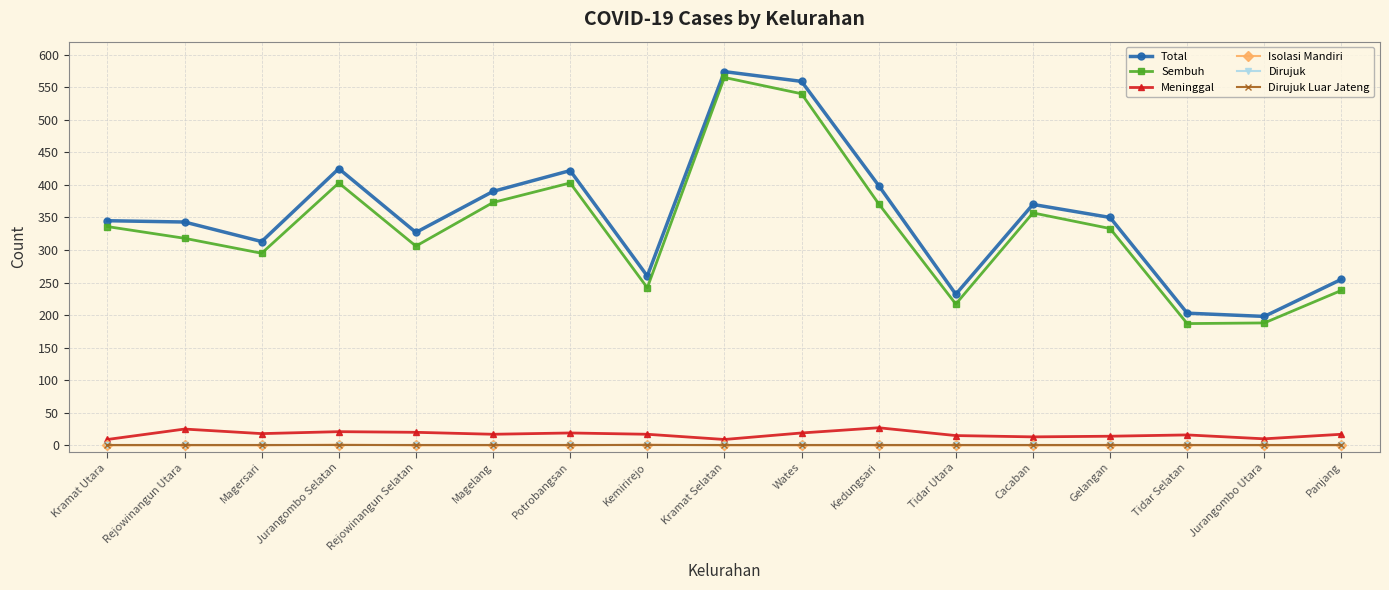

Is it true that Meninggal equals 28 at Rejowinangun Selatan?

False